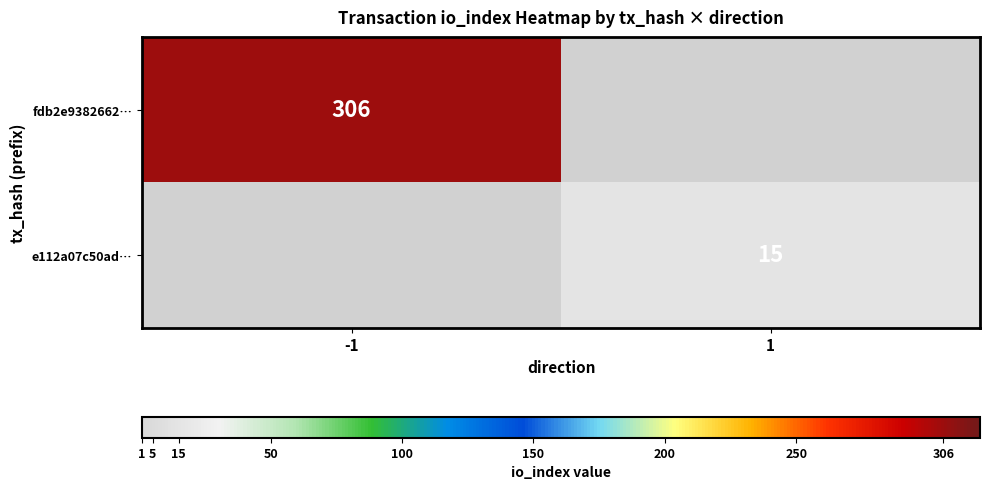

Which category has the highest value across all series?

-1